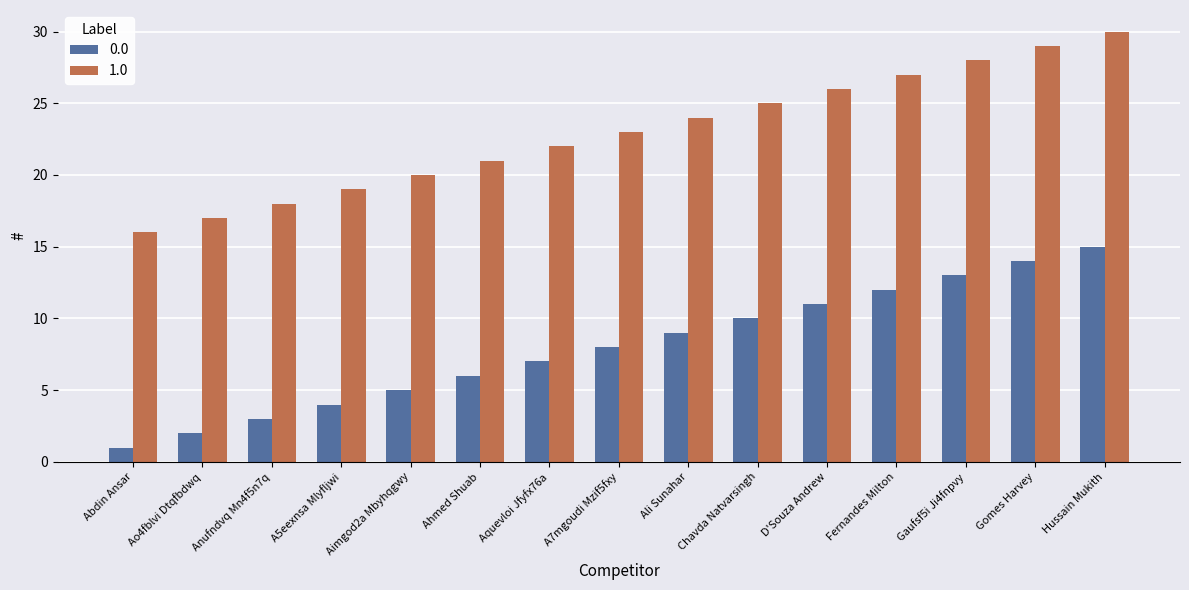

What is the greatest value displayed?

30